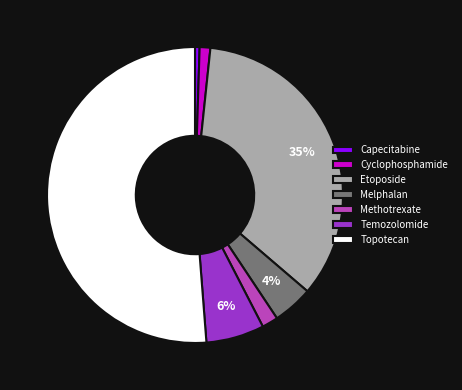

Which has a higher value, Etoposide or Temozolomide?

Etoposide